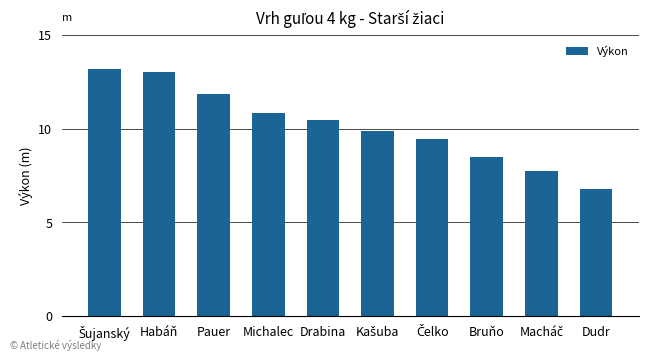

Between Habáň and Bruňo, which is larger?

Habáň